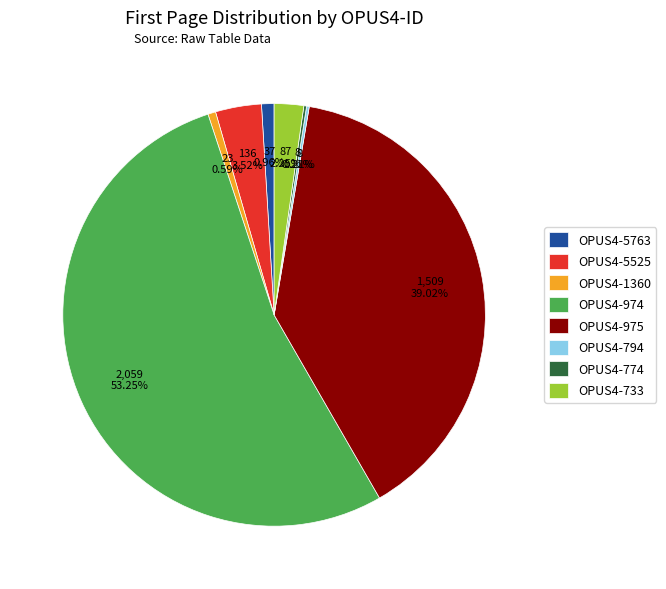

What portion of the pie excludes OPUS4-1360?

99.4%